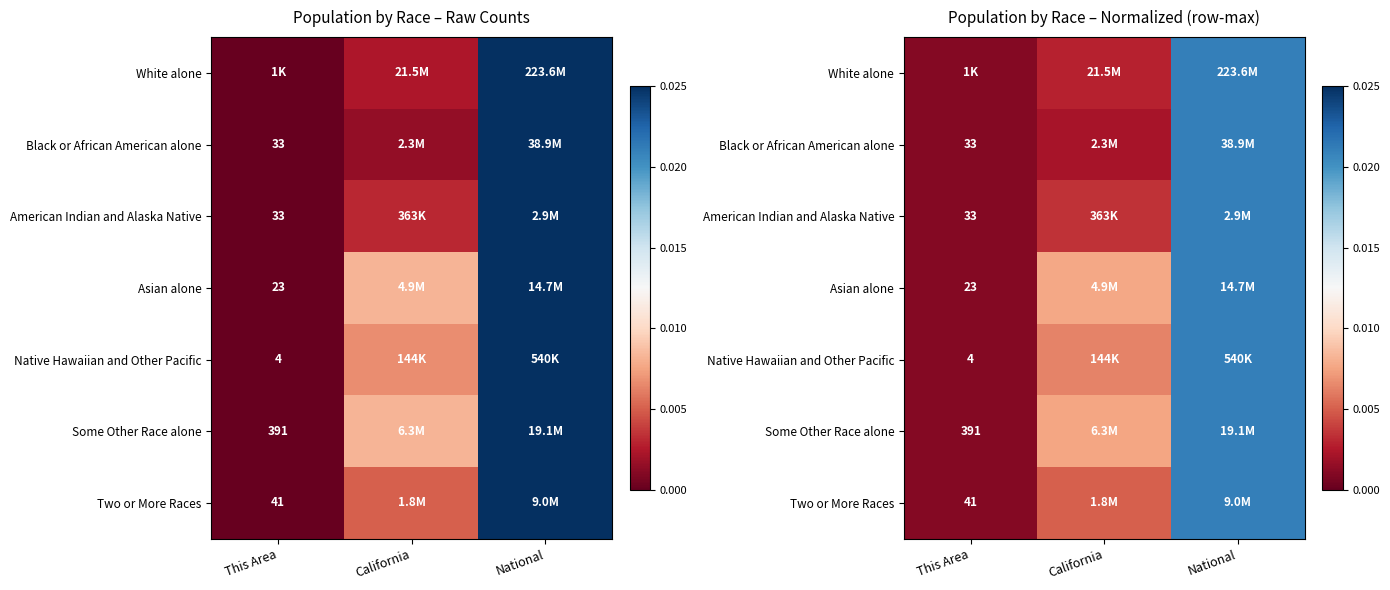

At which category does the chart reach its minimum across all series?

This Area